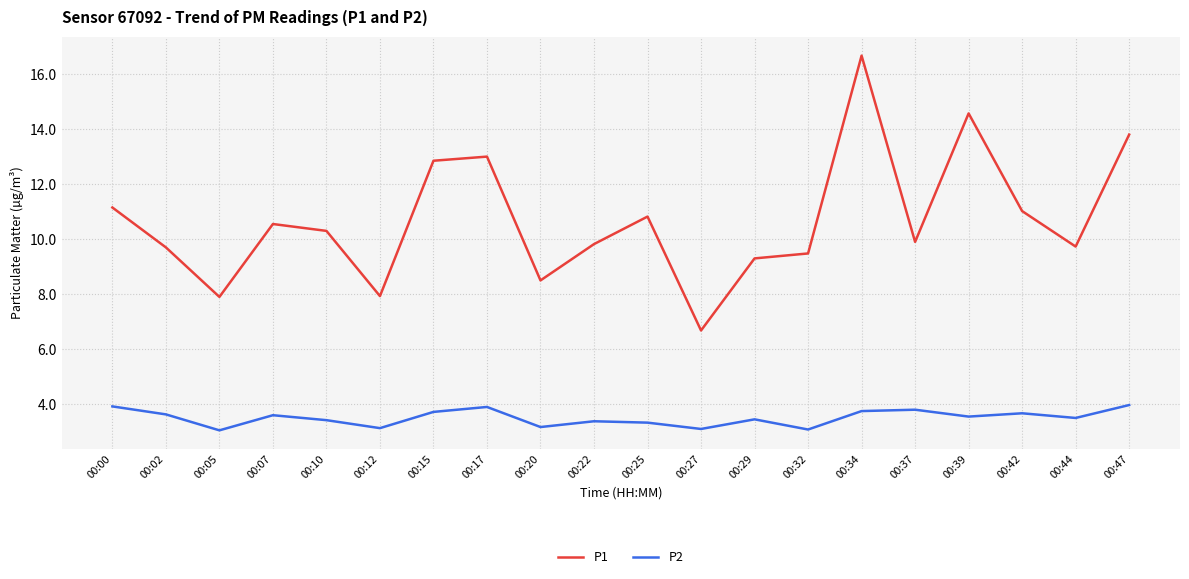

What is the total value across all series at 00:02?

13.3